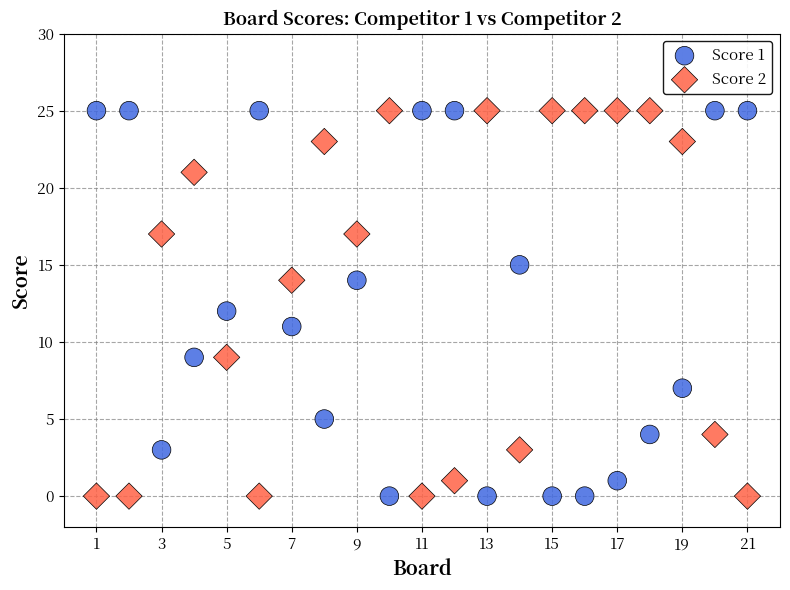

Across all data points, what is the range of X values (max minus min)?

20